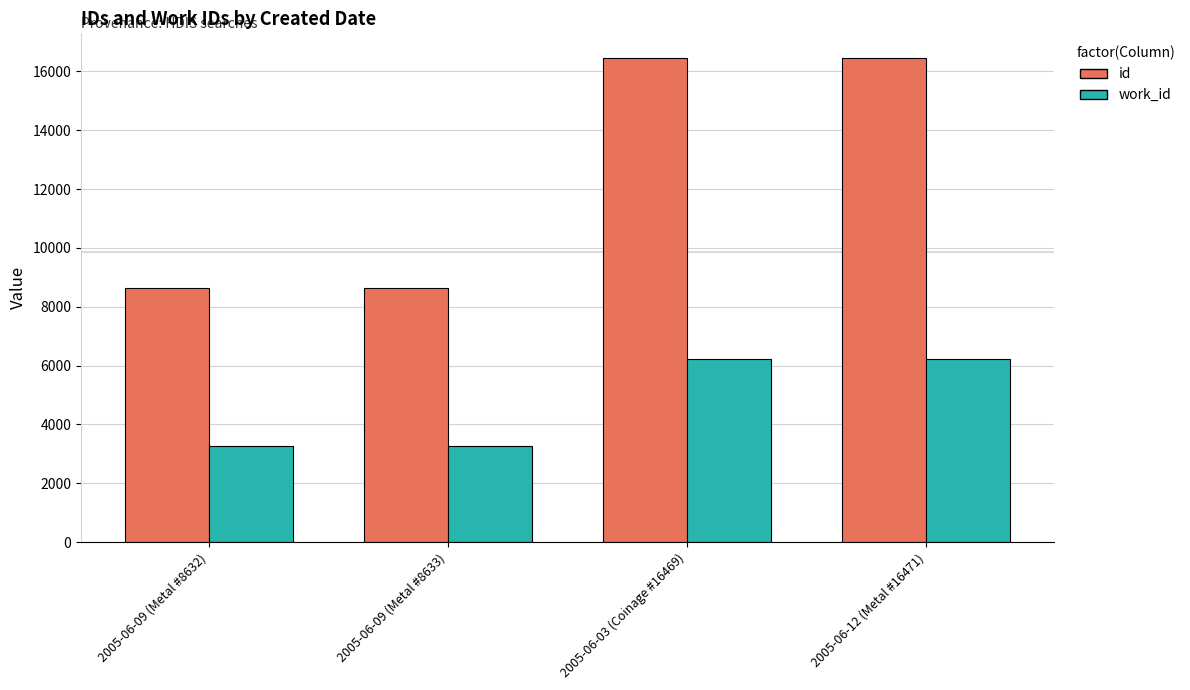

Rank the series by their maximum value, from highest to lowest.

id, work_id